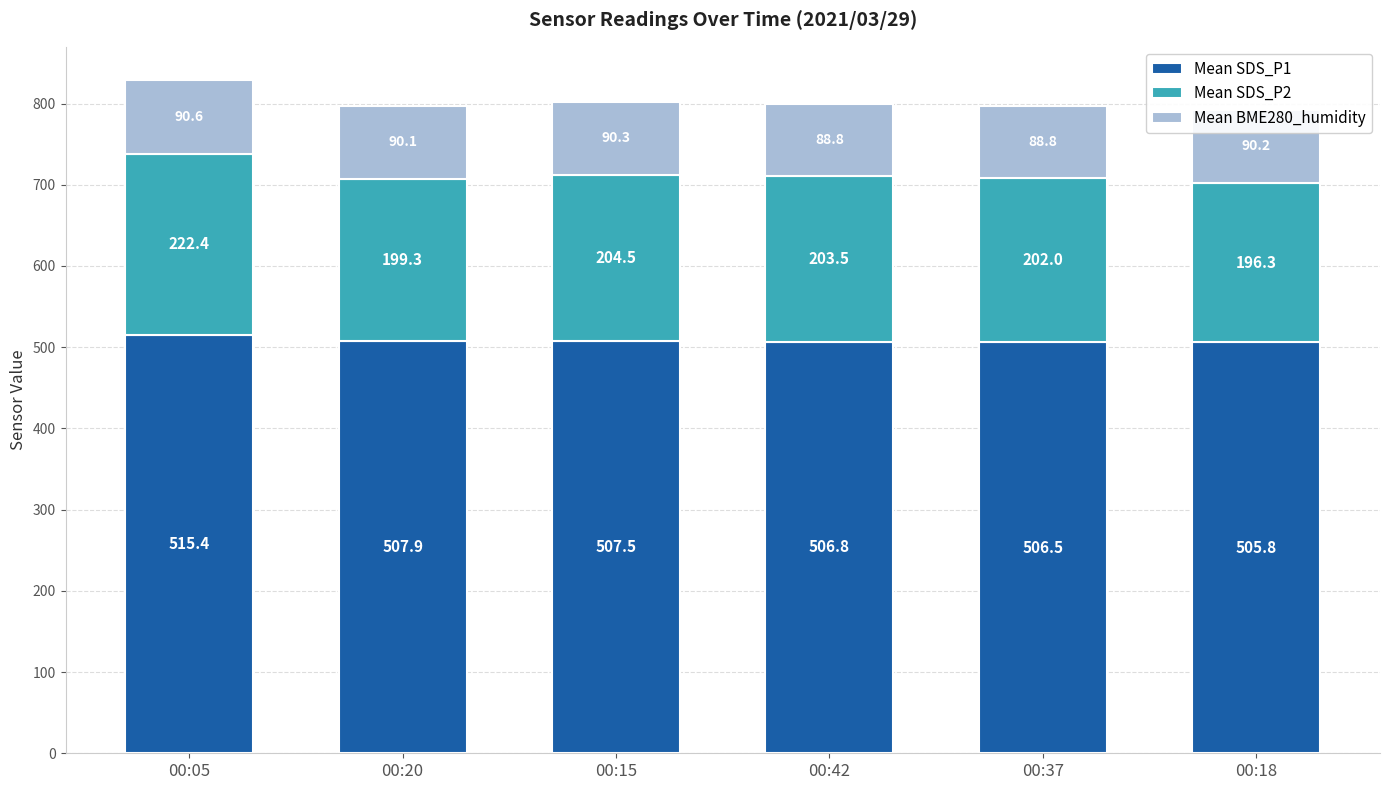

List the labels in order of Mean SDS_P1 value, smallest first.

00:18, 00:37, 00:42, 00:15, 00:20, 00:05